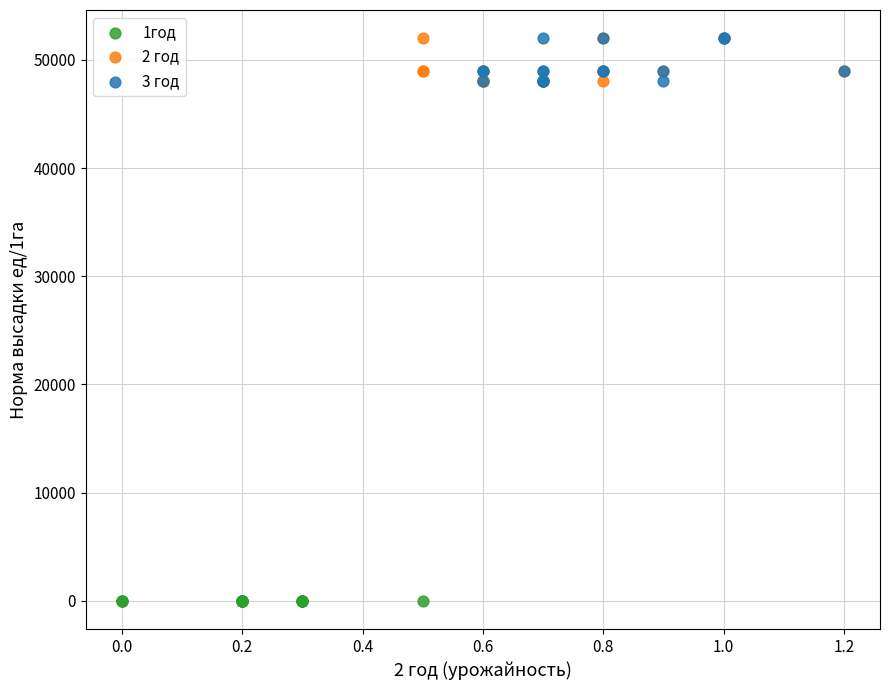

Which series reaches the minimum Y coordinate?

1год